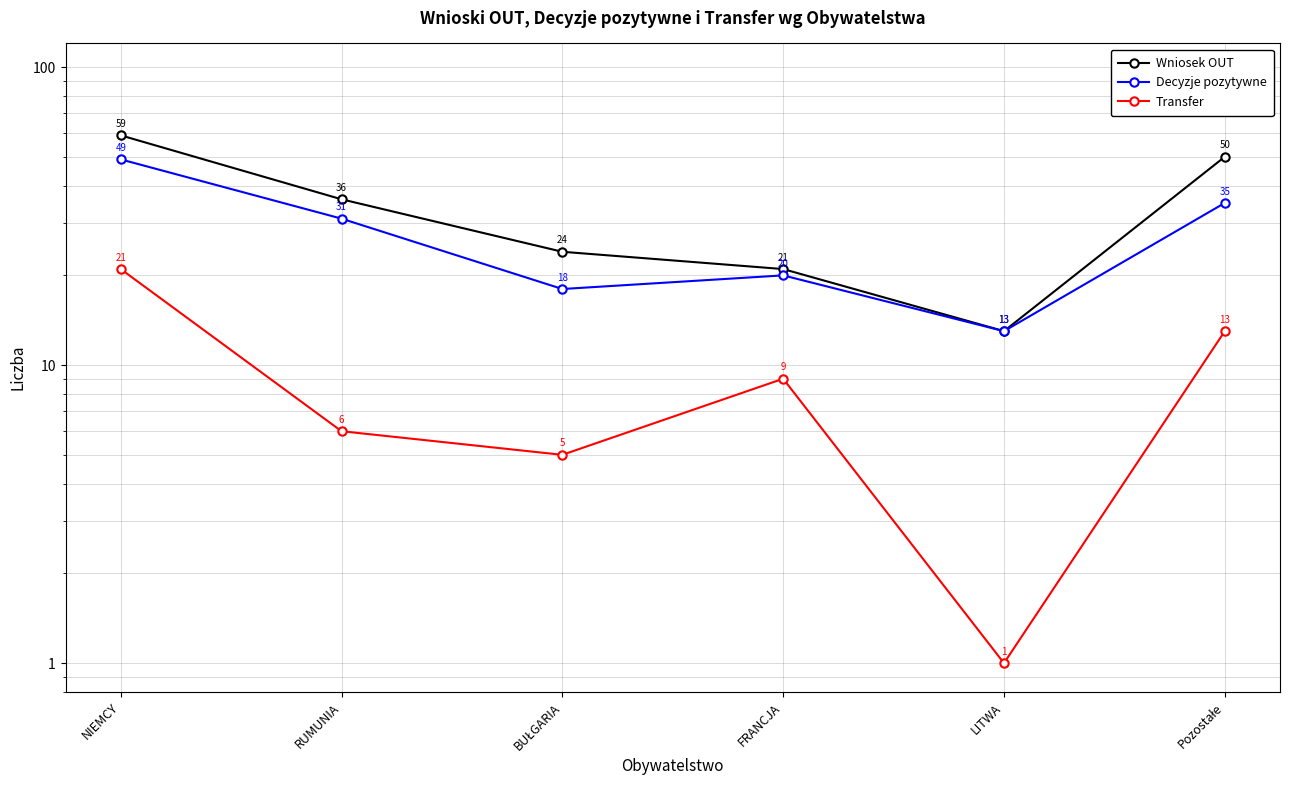

What is the sum of the Wniosek OUT values at FRANCJA and BUŁGARIA?

45